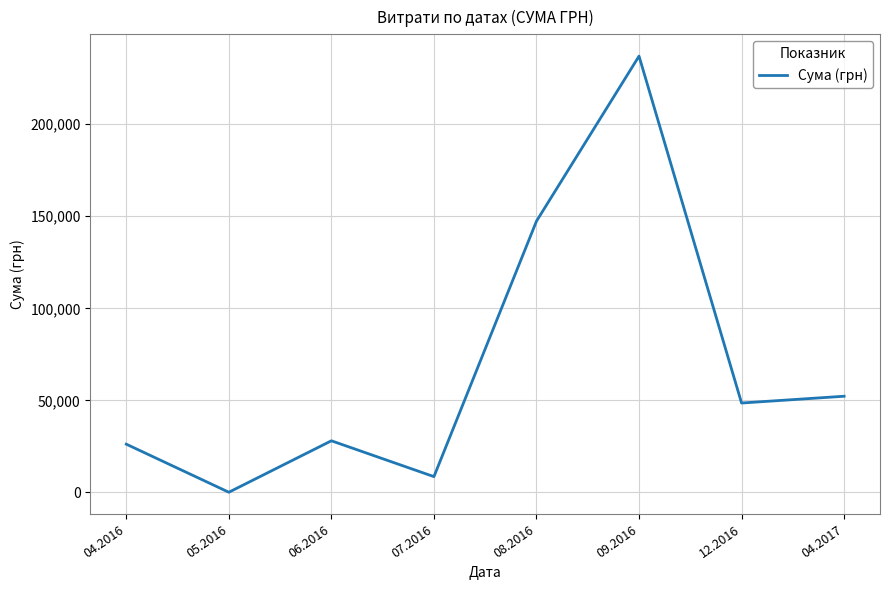

At which category does the data reach its first local peak?

06.2016